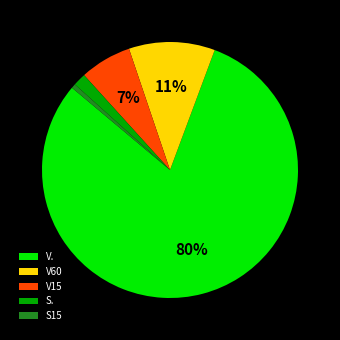

Which slice is the smallest?

S15